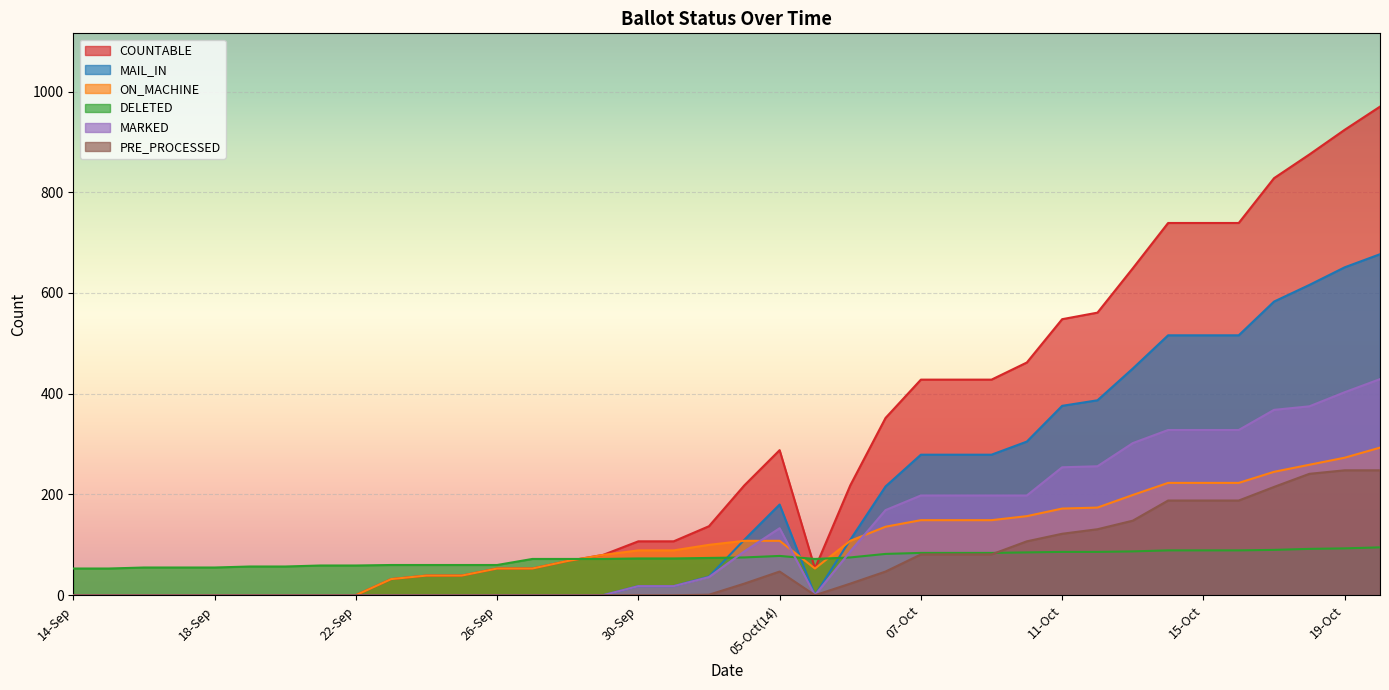

Reading left to right, list all the values displayed in this chart.

COUNTABLE: 0	0	0	0	0	0	0	0	0	32	39	39	53	53	68	80	107	107	137	218	288	53	218	352	428	428	428	462	548	561	649	739	739	739	828	875	924	970
MAIL_IN: 0	0	0	0	0	0	0	0	0	0	0	0	0	0	0	0	18	18	37	110	180	0	110	216	279	279	279	305	376	387	450	516	516	516	583	616	651	677
ON_MACHINE: 0	0	0	0	0	0	0	0	0	32	39	39	53	53	68	80	89	89	100	108	108	53	108	136	149	149	149	157	172	174	199	223	223	223	245	259	273	293
DELETED: 53	53	55	55	55	57	57	59	59	60	60	60	60	72	72	72	73	73	74	75	78	72	75	82	84	84	84	85	86	86	87	89	89	89	90	92	93	95
MARKED: 0	0	0	0	0	0	0	0	0	0	0	0	0	0	0	0	18	18	36	87	133	0	87	169	198	198	198	198	254	256	302	328	328	328	368	375	403	429
PRE_PROCESSED: 0	0	0	0	0	0	0	0	0	0	0	0	0	0	0	0	0	0	1	23	47	0	23	47	81	81	81	107	122	131	148	188	188	188	215	241	248	248